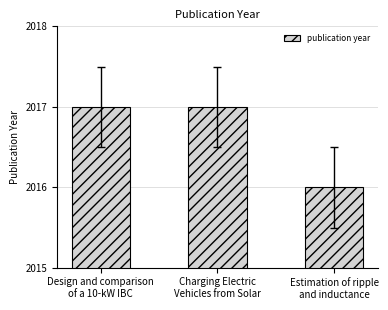

What is the label of the 1st bar from the left?

Design and comparison
of a 10-kW IBC